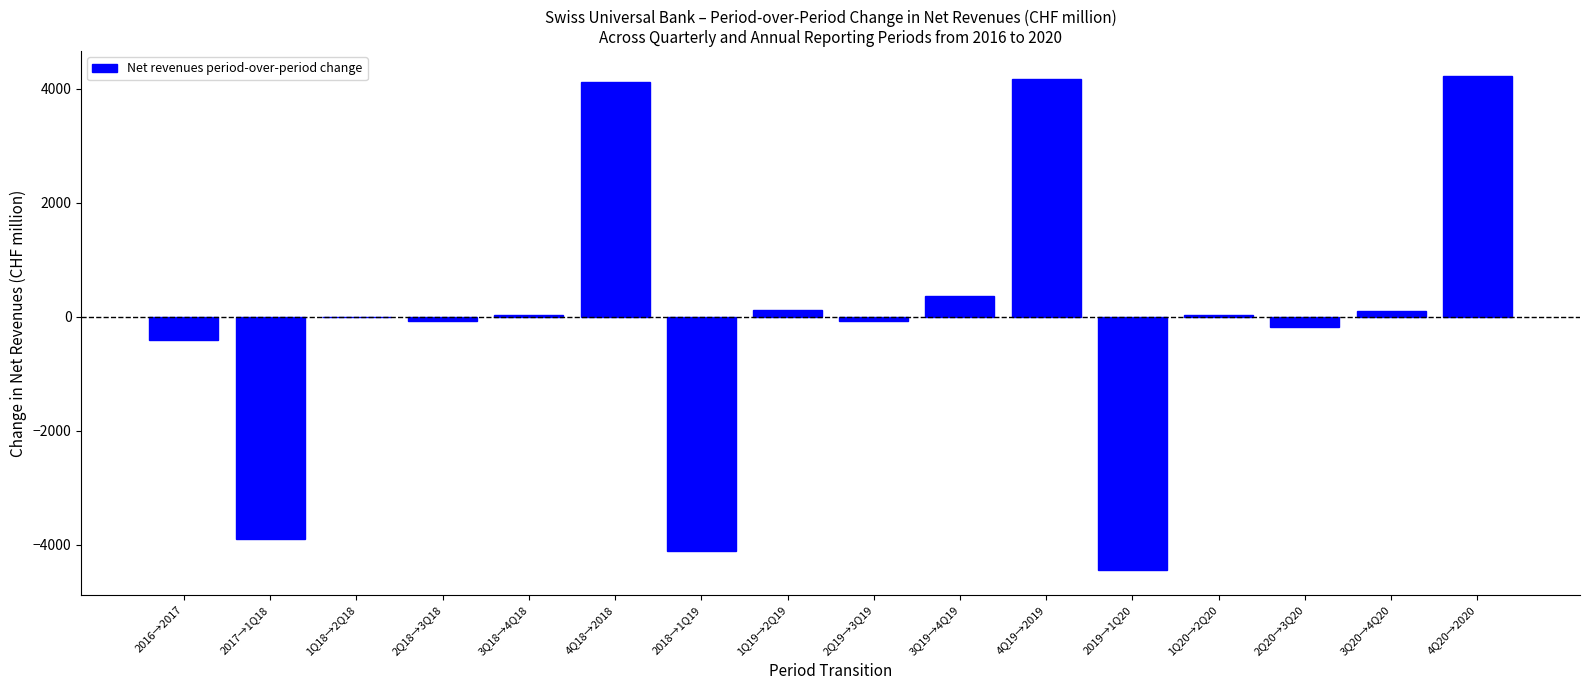

What is the sum of the values at 2019→1Q20 and 2018→1Q19?

-8557